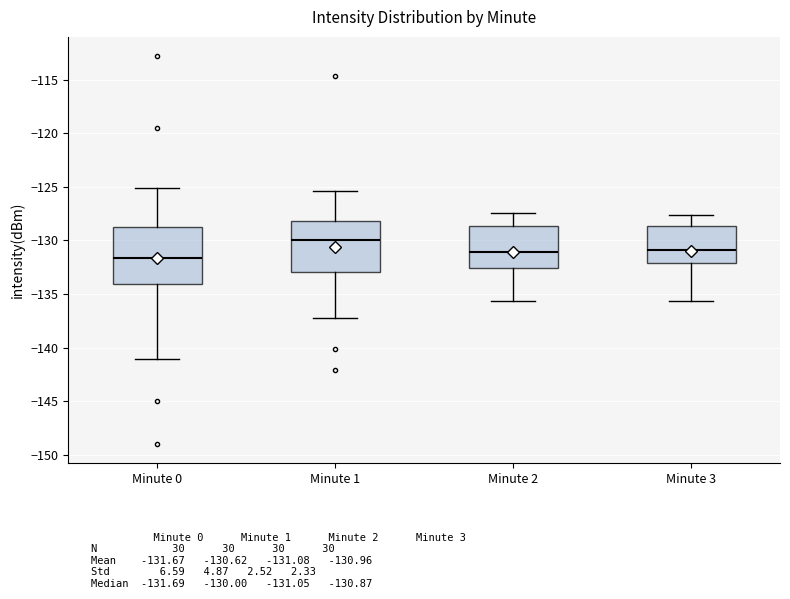

Reading left to right, read every box against the y-axis: the position of its median line, the range the box covers, and the ends of its whiskers. The values are not printed on the chart, so give them approximately, as read against the axis.

Minute 0: median -131.5, box -134.0 to -129.0, whiskers -141.0 to -125.0
Minute 1: median -130.0, box -133.0 to -128.0, whiskers -137.0 to -125.5
Minute 2: median -131.0, box -132.5 to -128.5, whiskers -135.5 to -127.5
Minute 3: median -131.0, box -132.0 to -128.5, whiskers -135.5 to -127.5